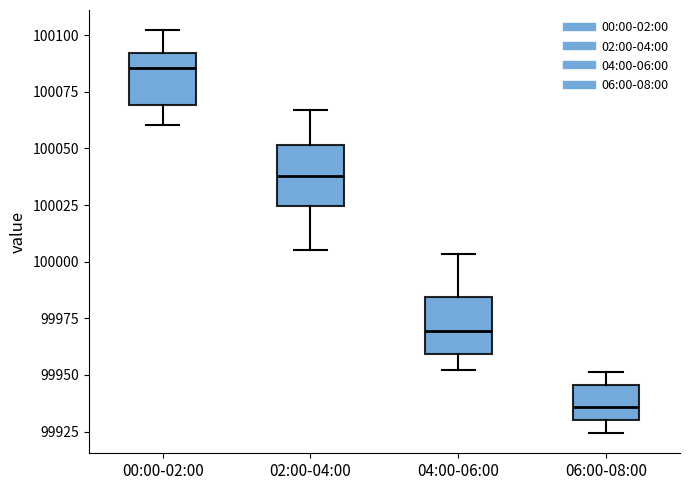

Where is the upper edge of the box for 00:00-02:00 on the y-axis? The values are not printed on the chart, so give them approximately, as read against the axis.

100090